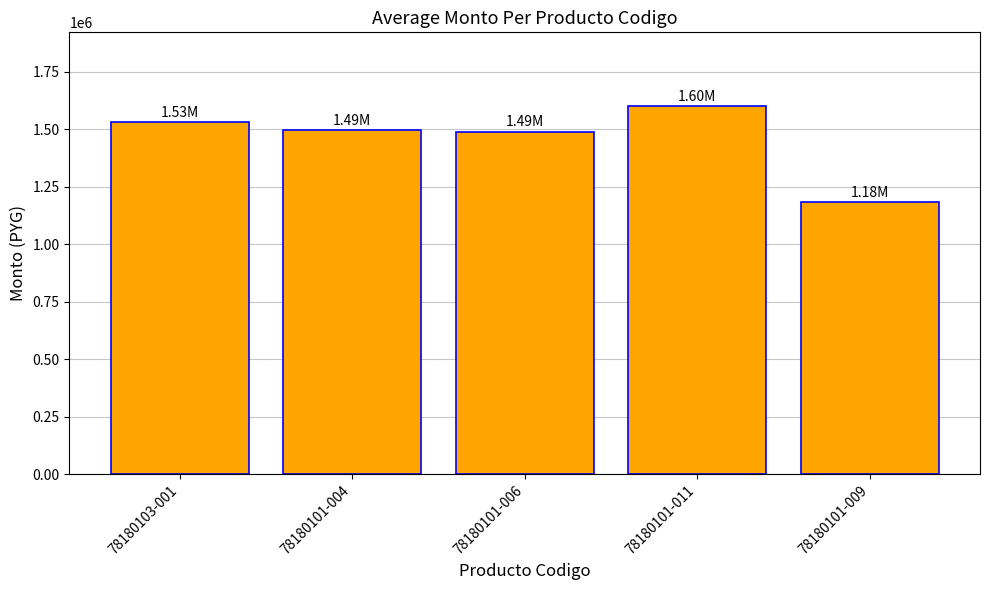

How many data points does each series have?

5